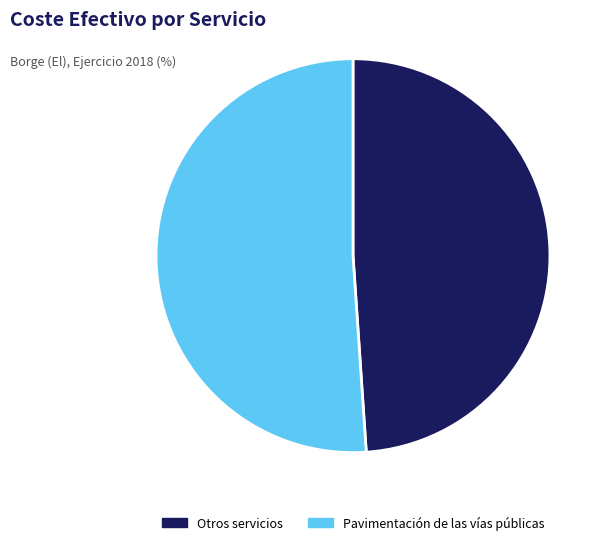

Which has a higher value, Otros servicios or Pavimentación de las vías públicas?

Pavimentación de las vías públicas